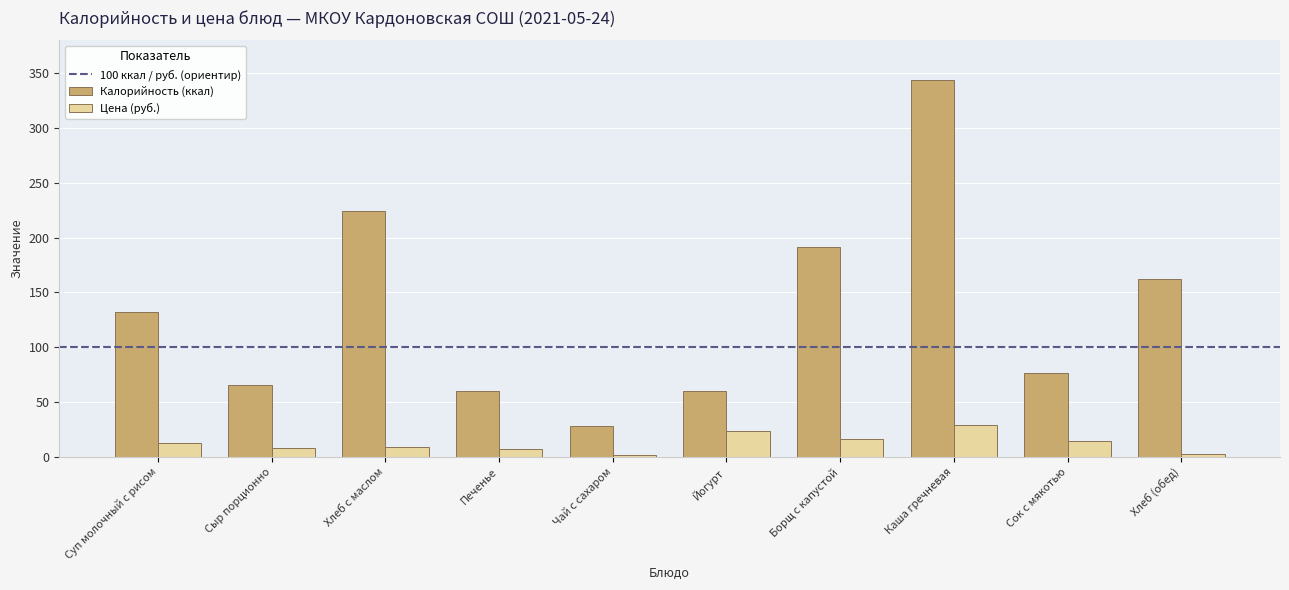

What is the total value across all series at Сыр порционно?

73.1